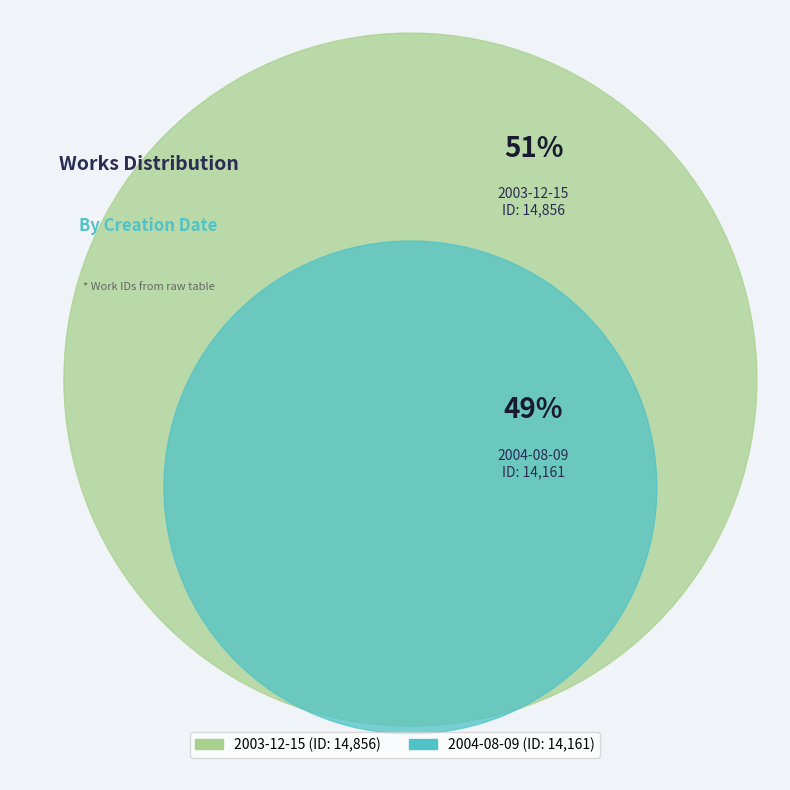

To the nearest percent, what is the difference between the 2003-12-15 and 2004-08-09 slice percentages?

2%